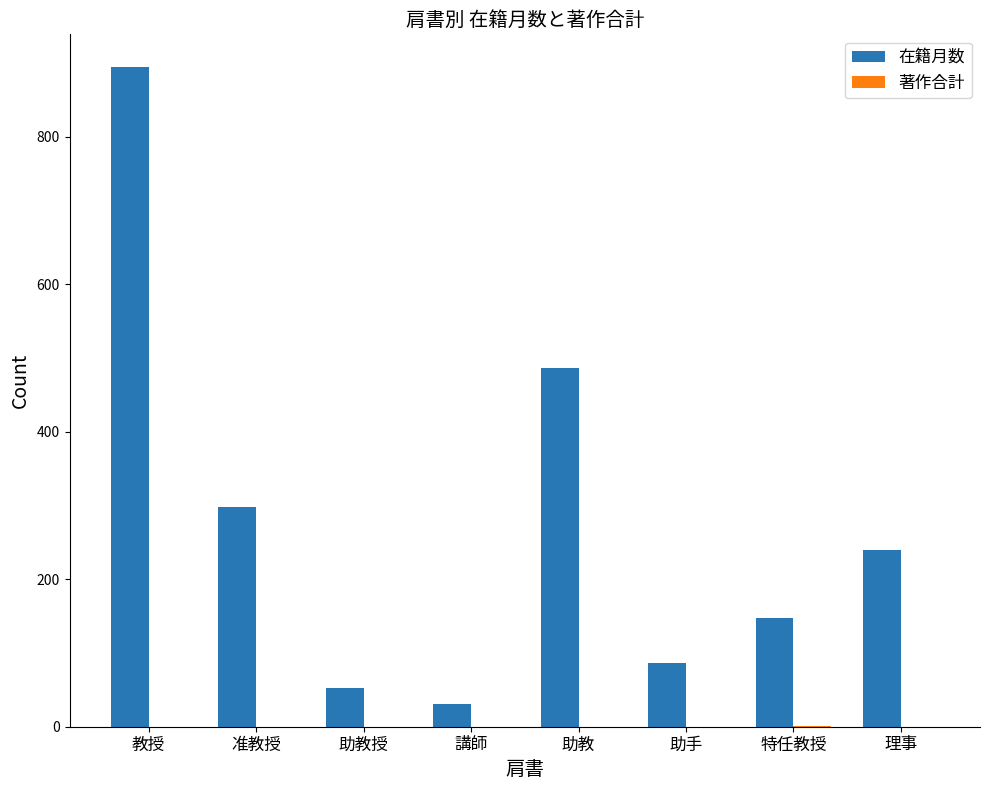

What is the approximate value of 在籍月数 at 教授, to the nearest 100?

900